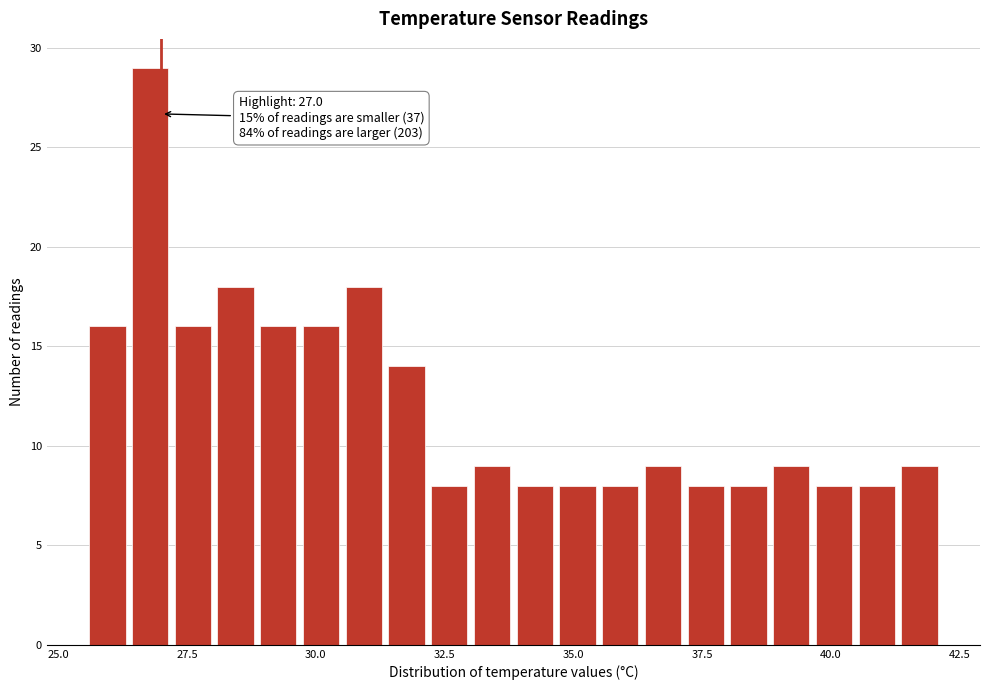

Read against the x-axis, roughly where is the centre of the tallest bar?

27.0